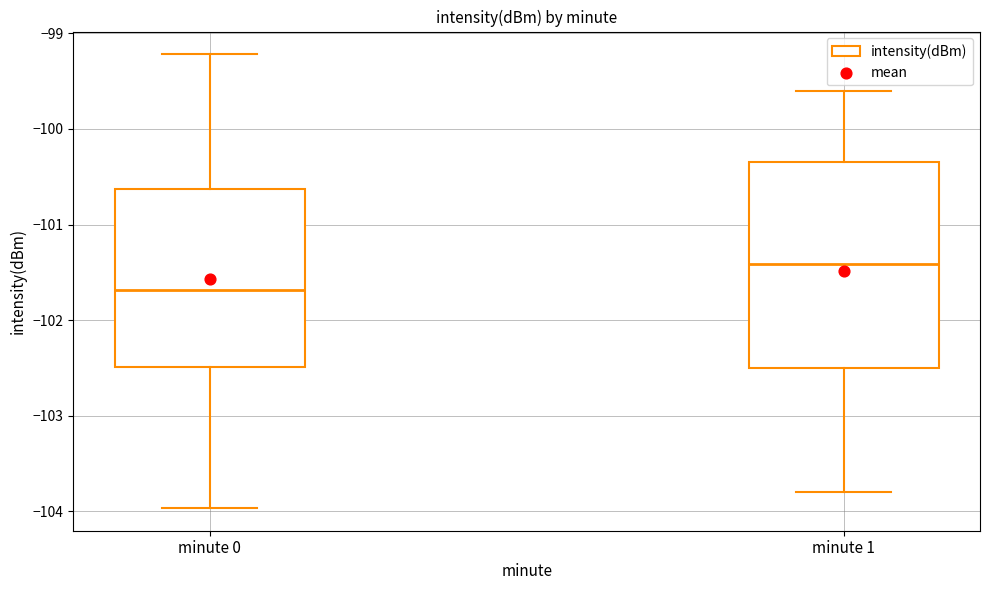

Where does the median line of the box for minute 0 sit on the y-axis? The values are not printed on the chart, so give them approximately, as read against the axis.

-101.7